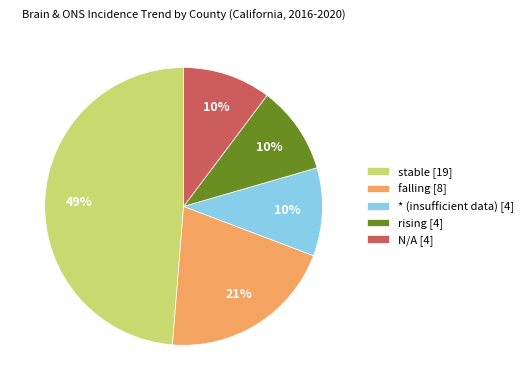

Between rising [4] and stable [19], which is larger?

stable [19]